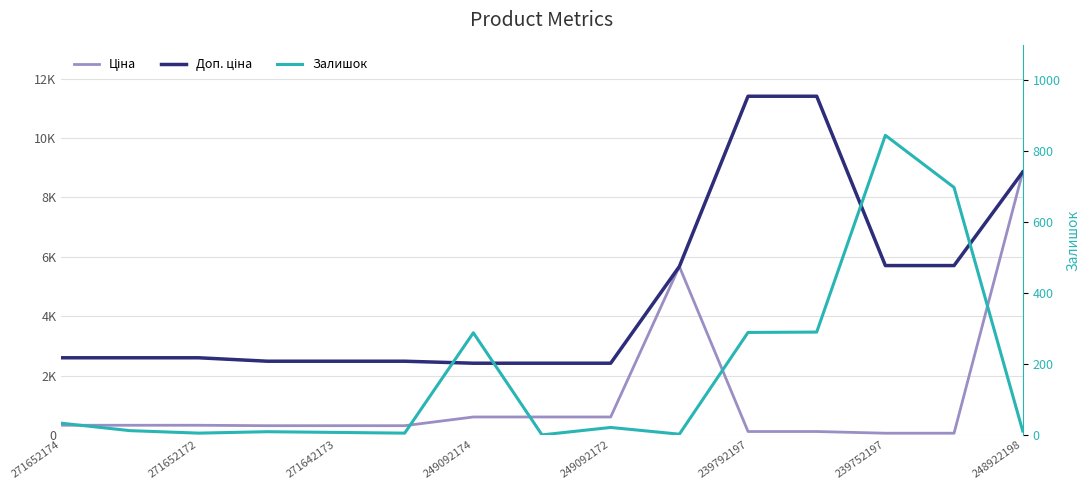

What is the value of the Ціна point at the 9th from the left?

603.7